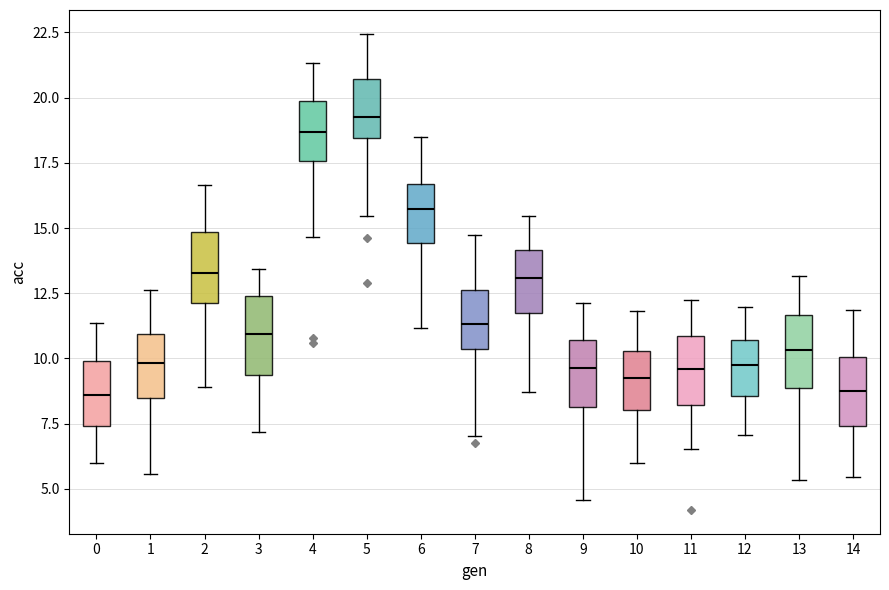

Which box has the highest median line?

5